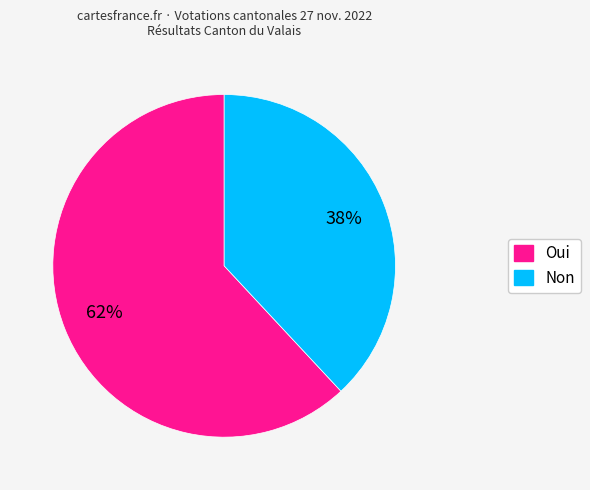

How many slices are in this pie chart?

2